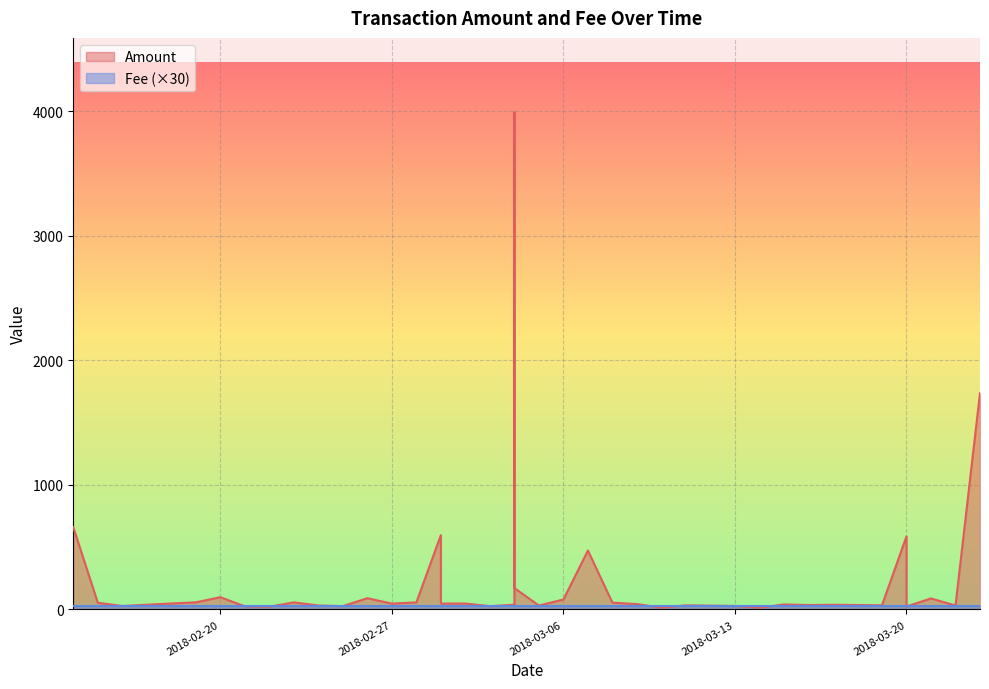

The Amount series shows 90.8 at 2018-02-26. True or false?

True